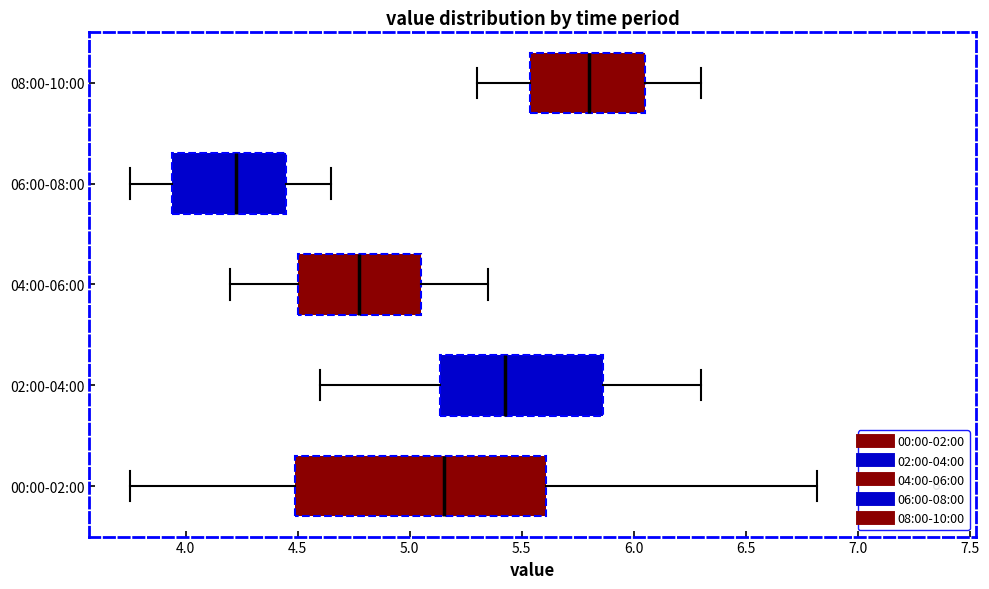

Where does the median line of the box for 08:00-10:00 sit on the x-axis? The values are not printed on the chart, so give them approximately, as read against the axis.

5.80